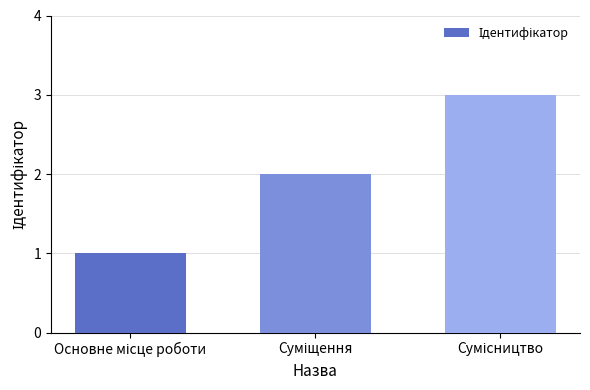

How many series are shown in this chart?

1